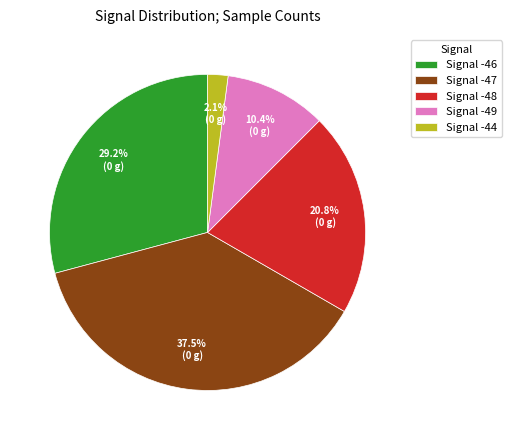

Rank the categories by value from lowest to highest.

Signal -44, Signal -49, Signal -48, Signal -46, Signal -47